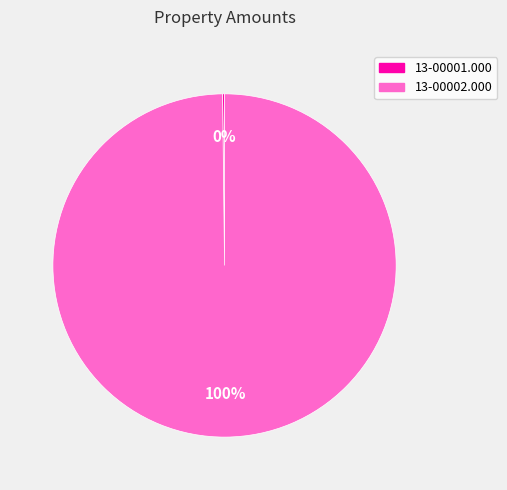

Which category accounts for the majority?

13-00002.000